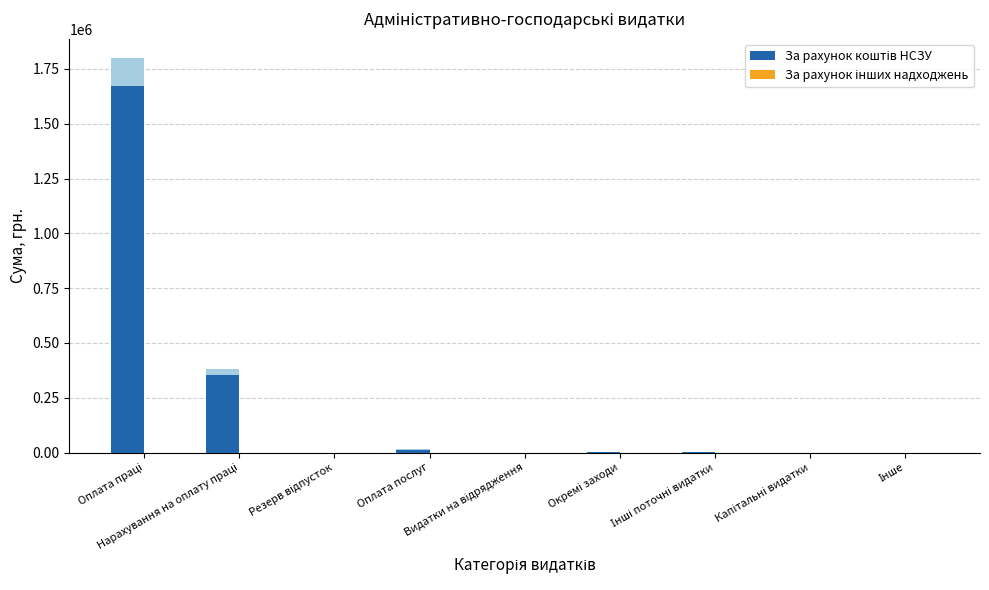

Does the chart contain stacked bars?

No